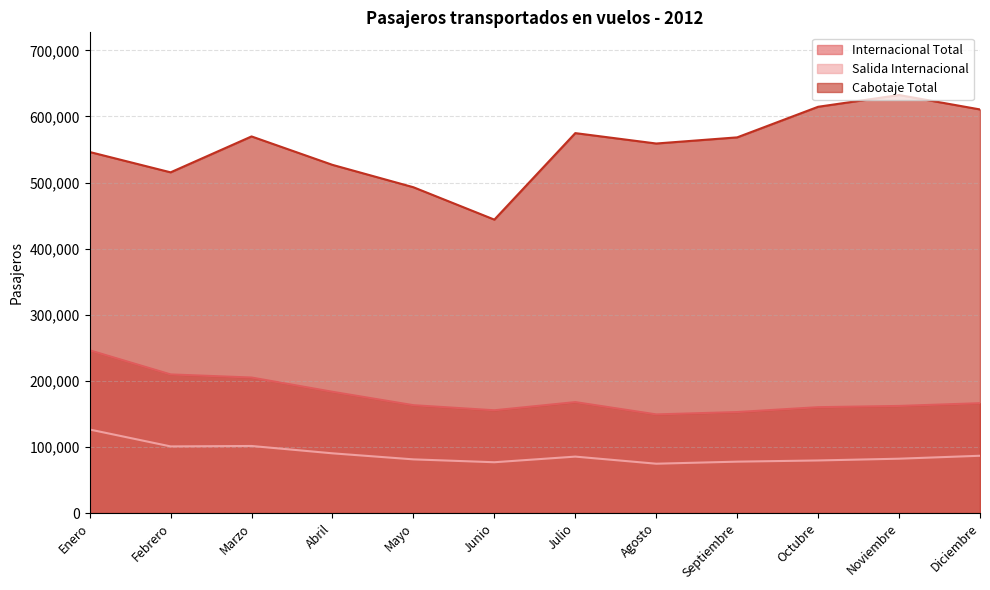

In Internacional Total, how many points are lower than both neighbors (excluding endpoints)?

2